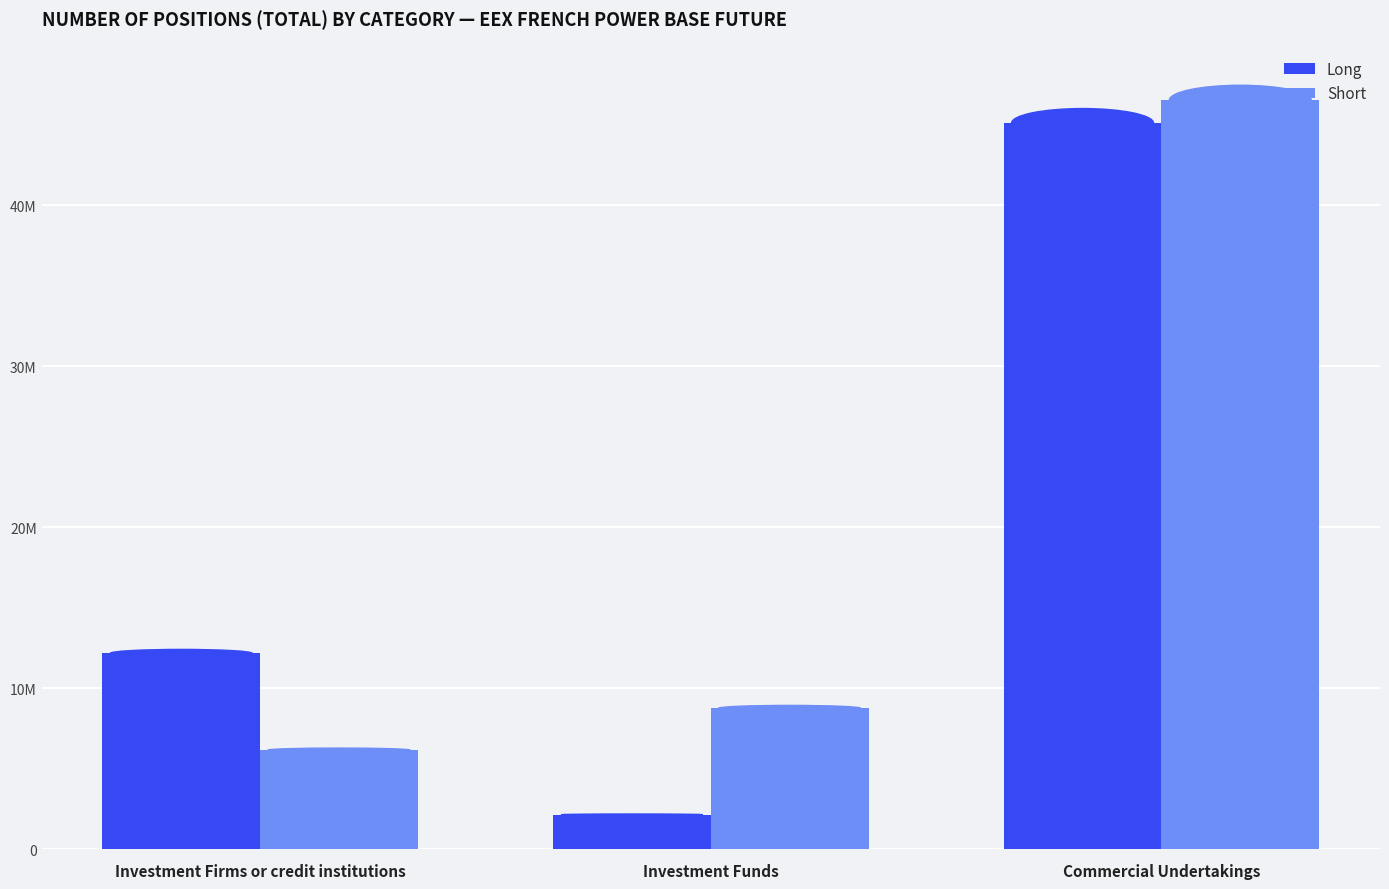

What are all the series names shown in the legend?

Long, Short